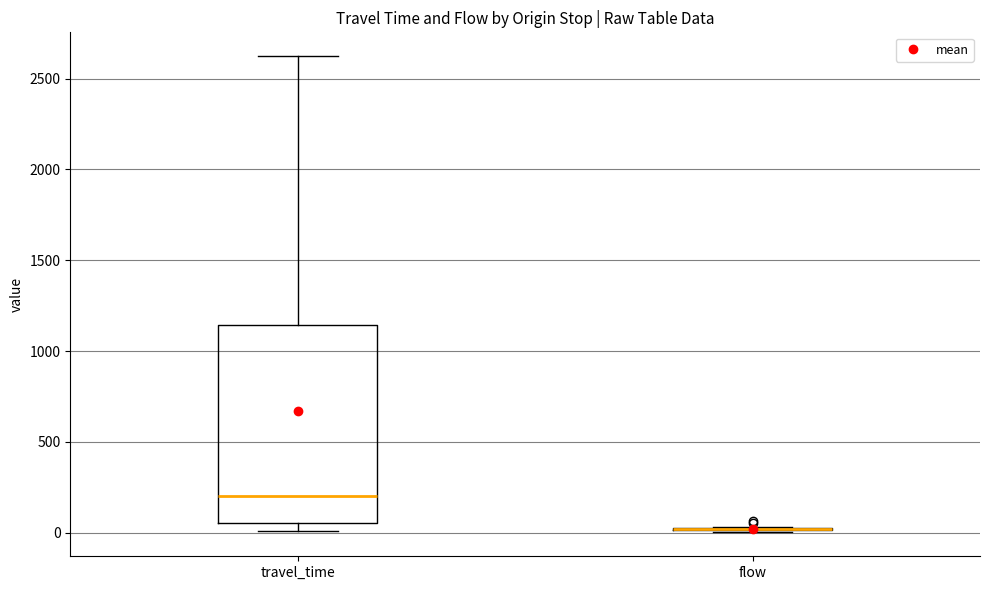

Reading left to right, transcribe this box plot: for each box, give where its median line is, the range the box spans, and where its two whiskers end, as read against the y-axis. The values are not printed on the chart, so give them approximately, as read against the axis.

travel_time: median 200, box 50 to 1150, whiskers 0 to 2600
flow: box collapsed to a line at 0, whiskers 0 to 50